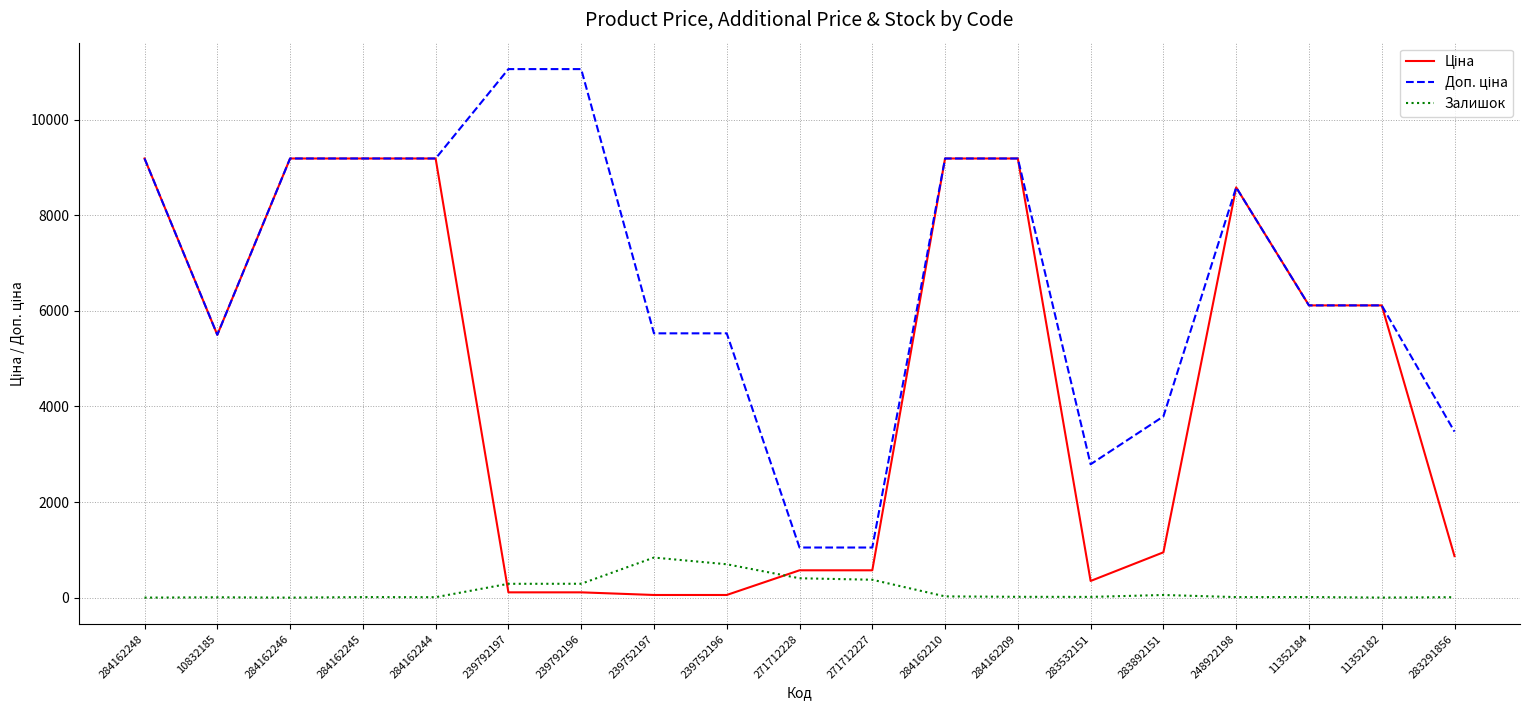

What is the greatest value displayed?

11055.0